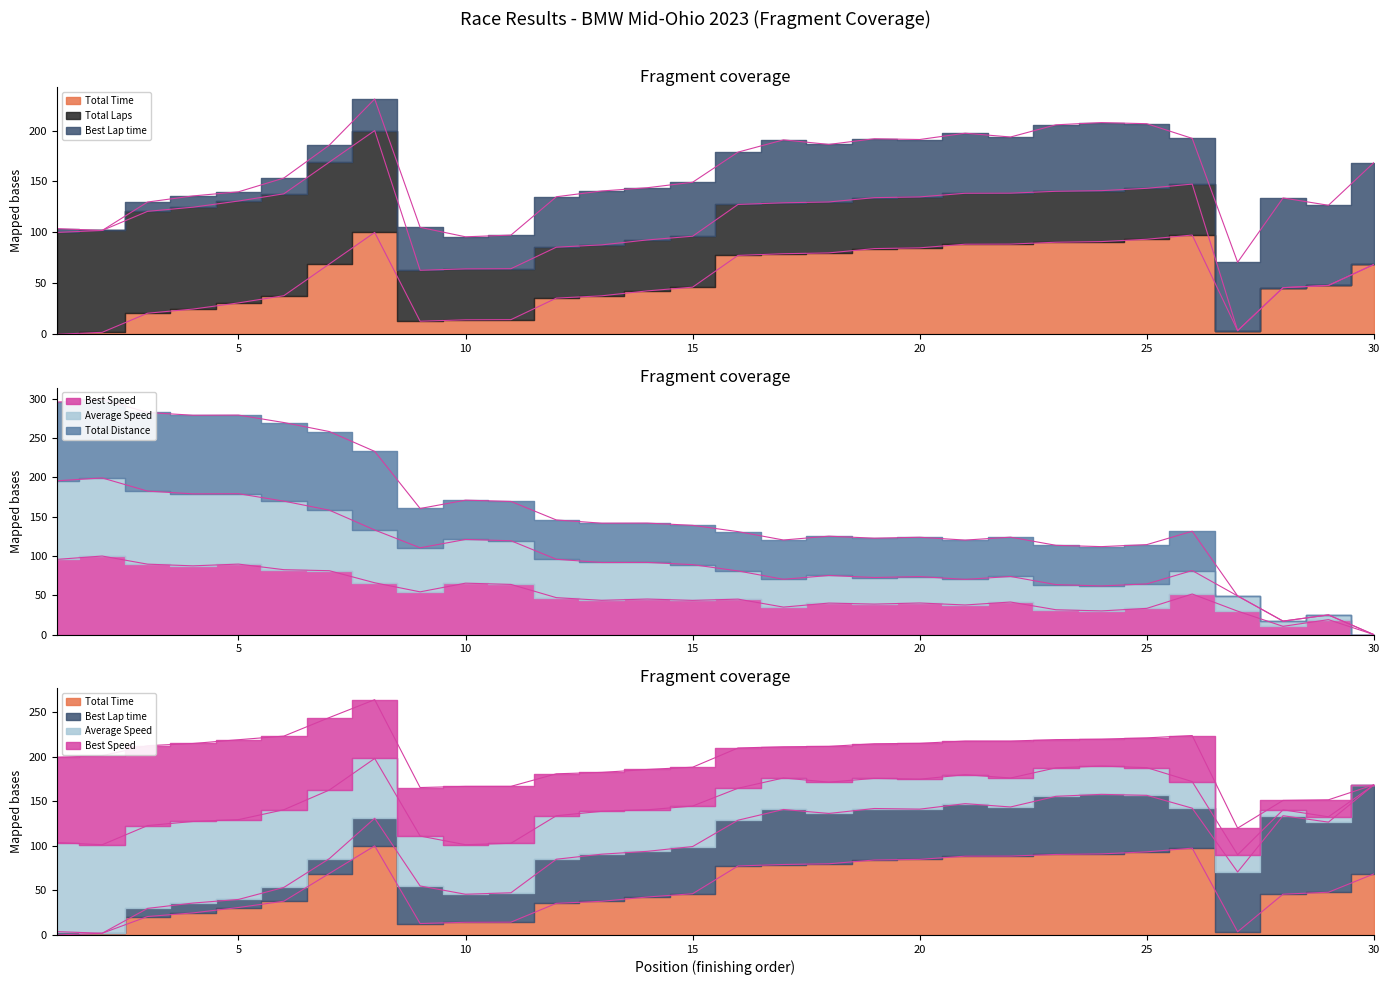

What is the difference between the Best Lap time values at 23 and 17?

3.4